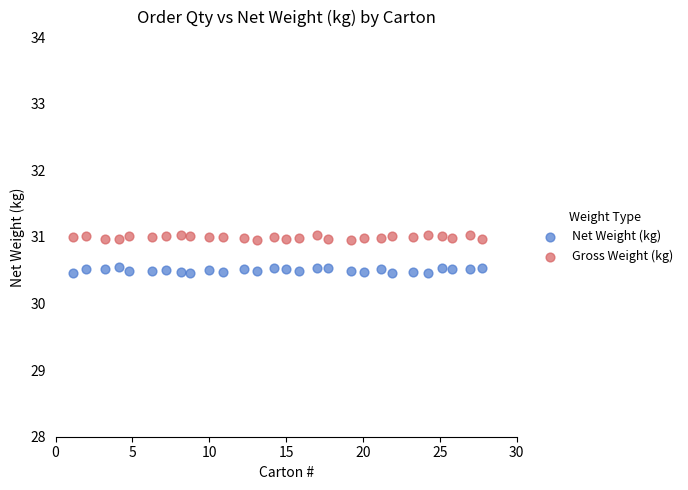

What is the X range (max minus min) for the scatter plot?

26.6